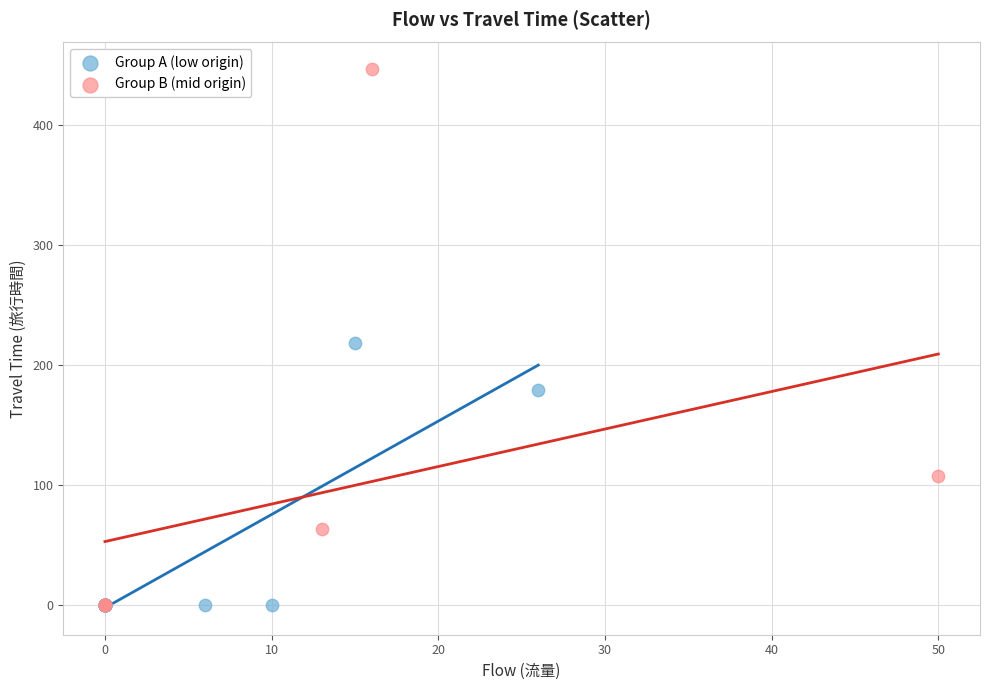

Which series reaches the maximum Y coordinate?

Group B (mid origin)